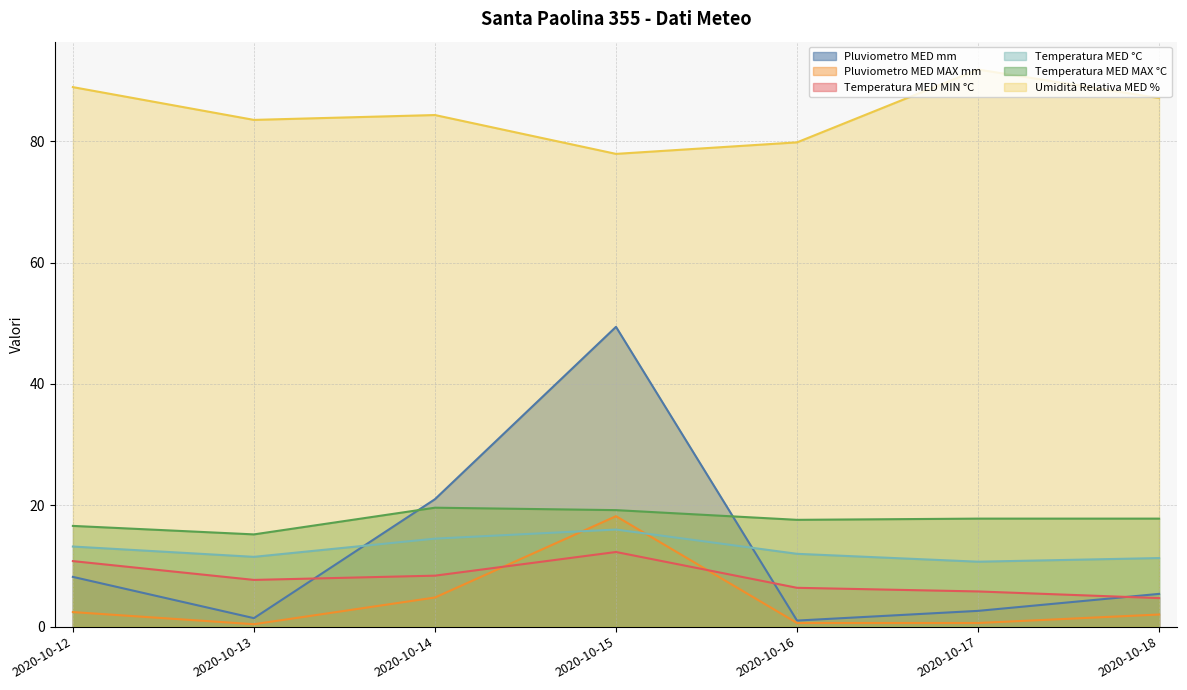

The value of Temperatura MED MIN °C at 2020-10-17 is 5.8. True or false?

True